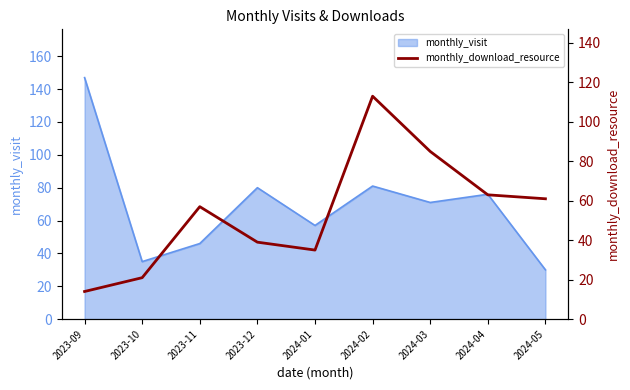

Which category has the highest value in the monthly_visit series?

2023-09